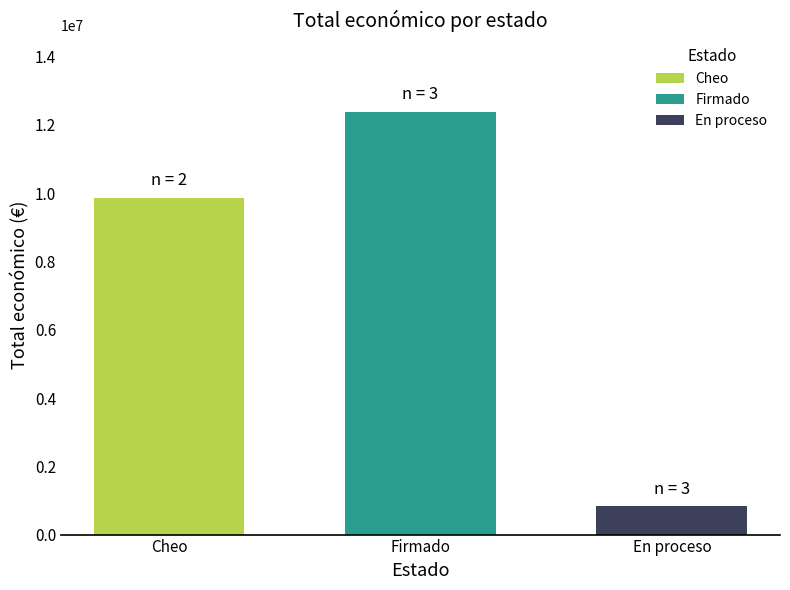

How many data points does each series have?

1